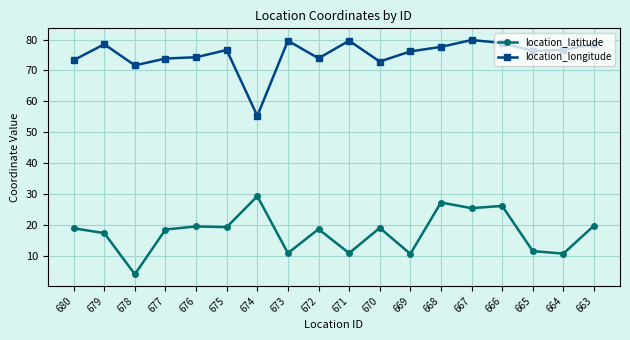

What is the sum of all location_latitude values?

317.9